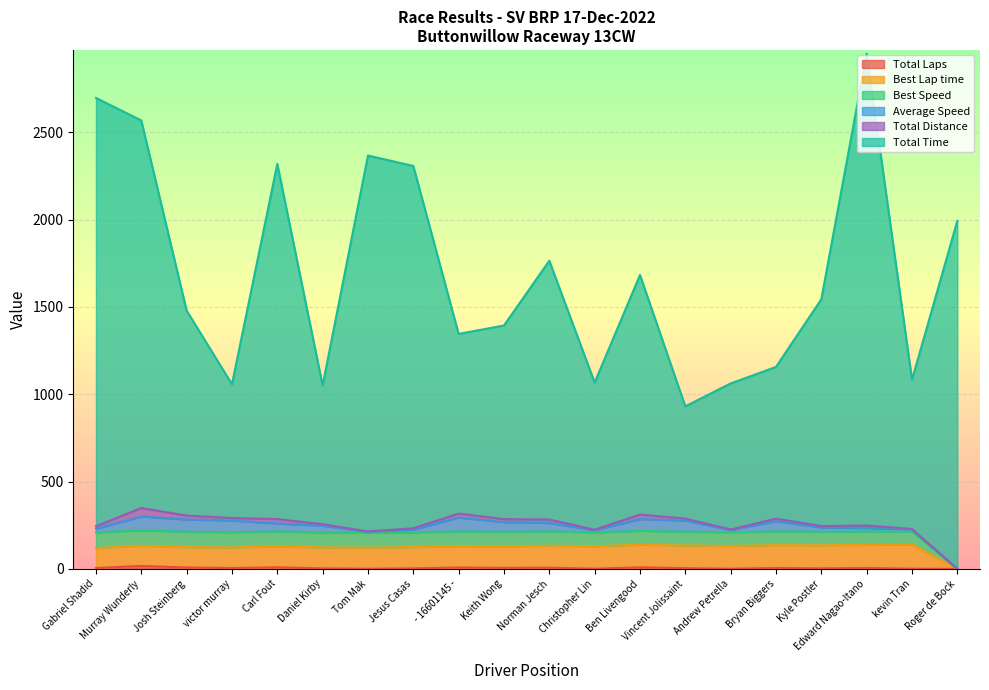

Does the chart display data point markers on the line(s)?

No